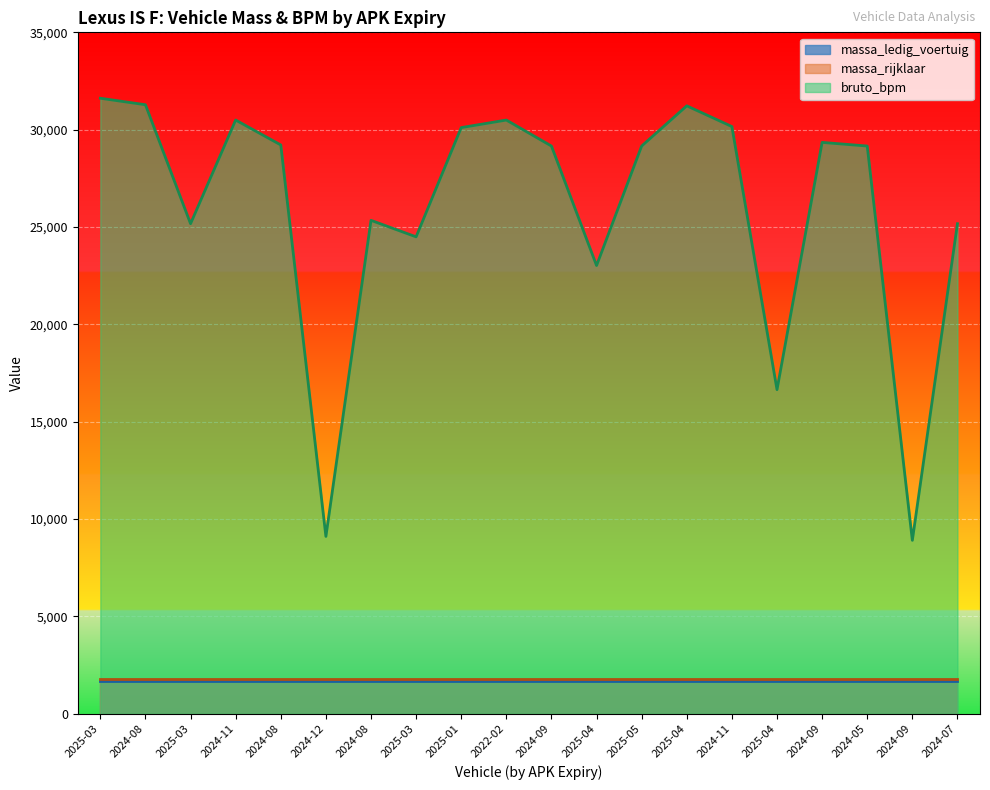

True or false: massa_ledig_voertuig and massa_rijklaar intersect in this chart.

False